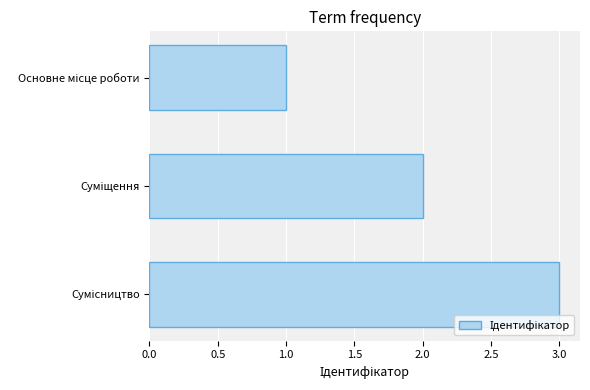

What is the greatest value displayed?

3